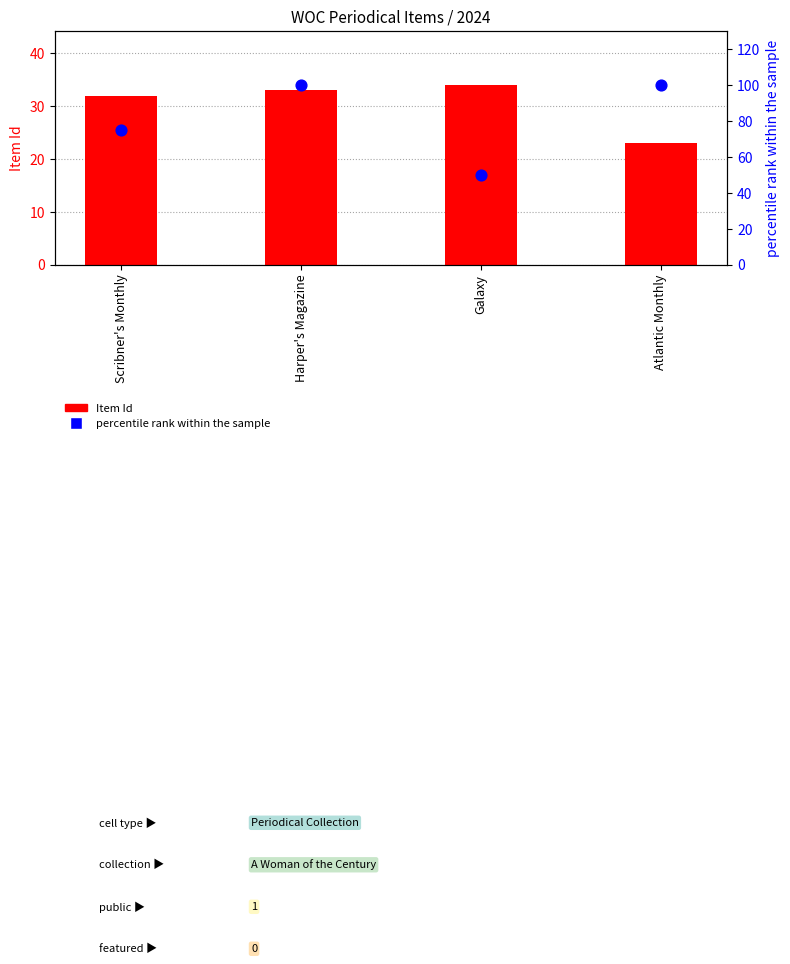

Which series has the widest spread of Y values?

percentile rank within the sample